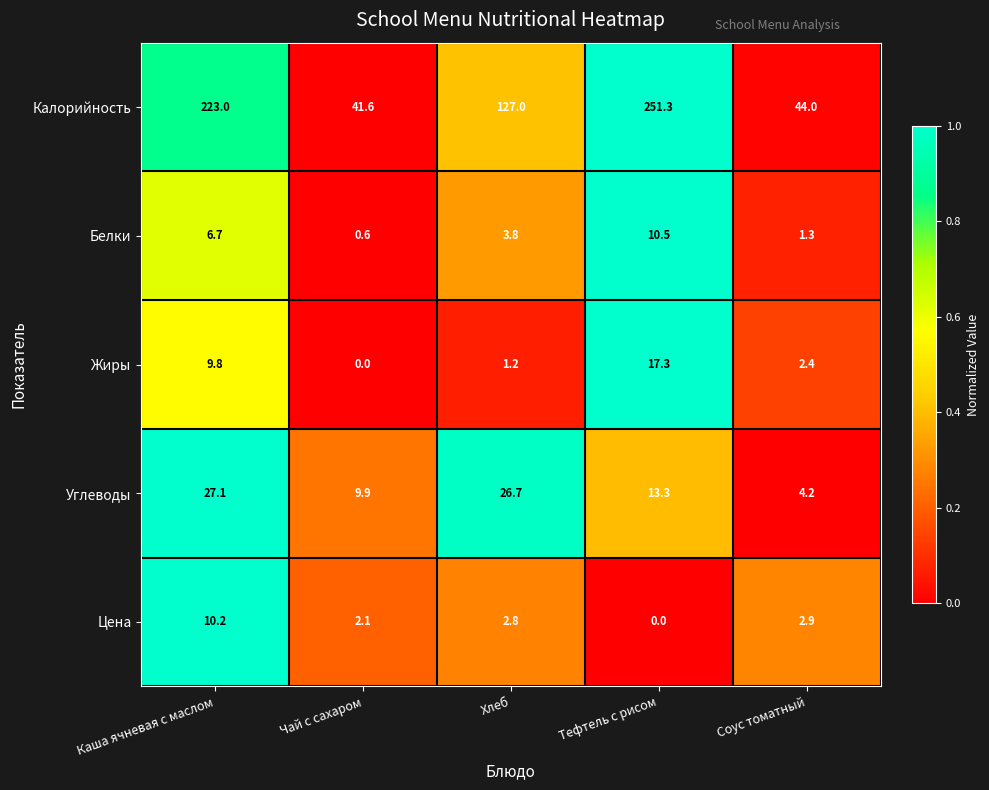

Which series has the largest total across all categories?

Калорийность